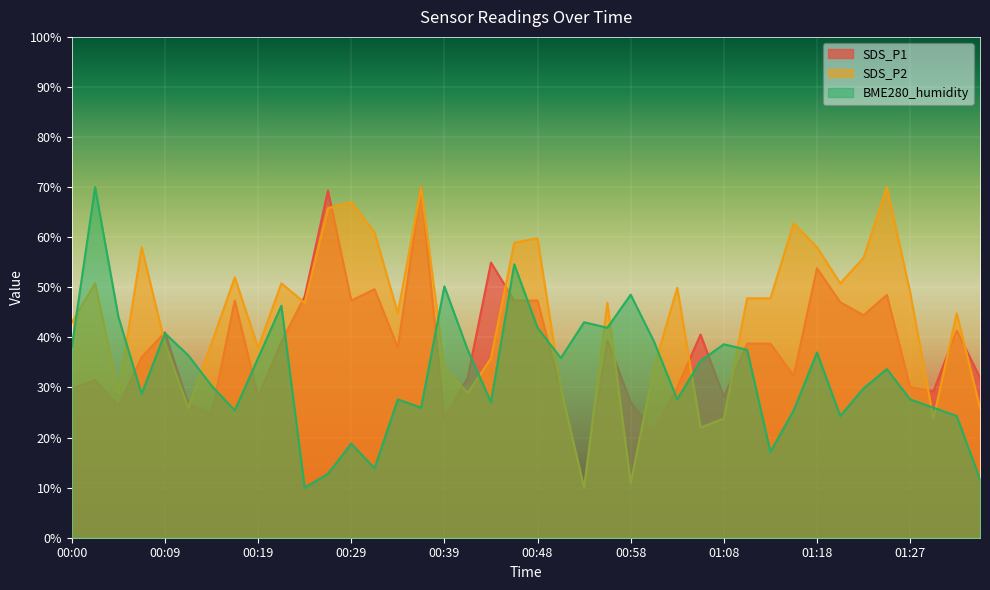

List the series in order of their peak value, lowest first.

SDS_P1, SDS_P2, BME280_humidity